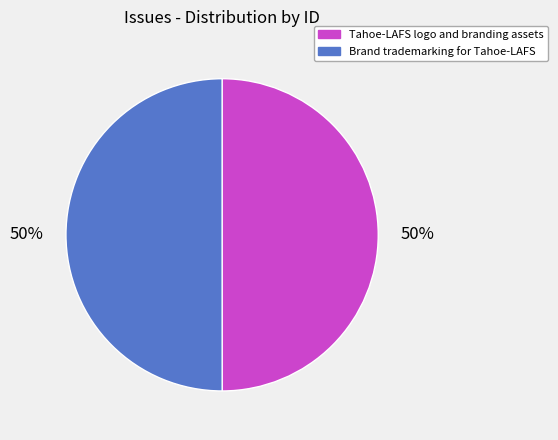

To the nearest percent, what is the combined percentage of Brand trademarking for Tahoe-LAFS and Tahoe-LAFS logo and branding assets?

100%